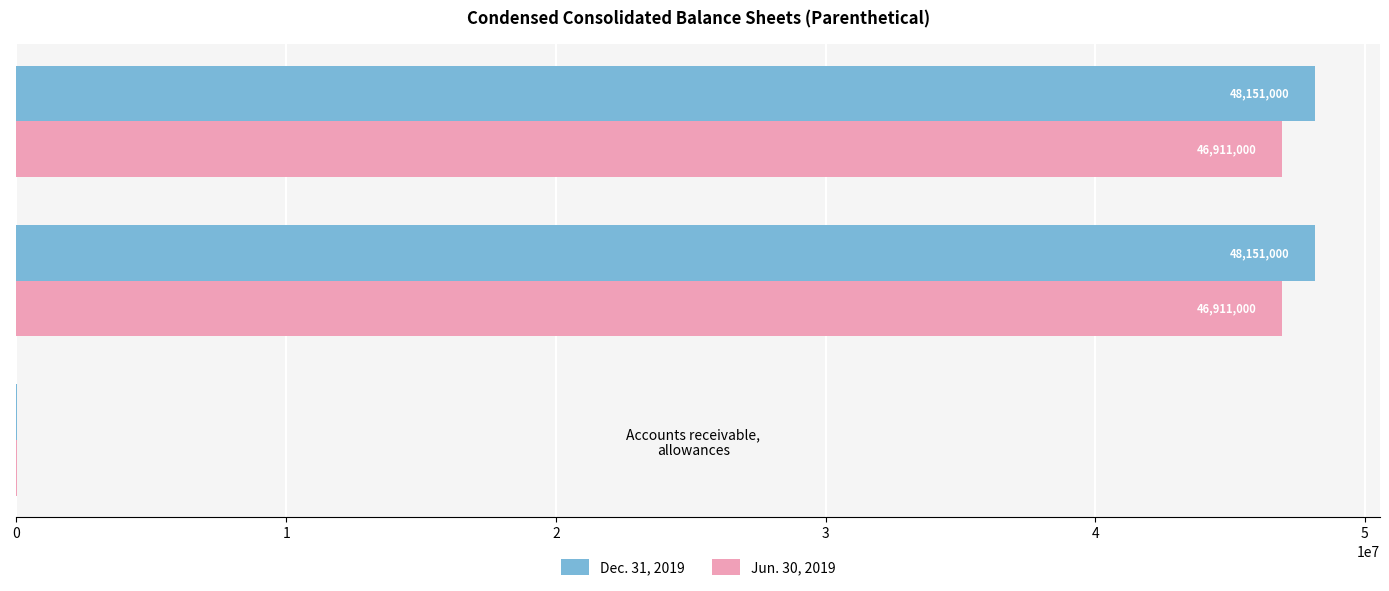

Count the number of data series in this chart.

2